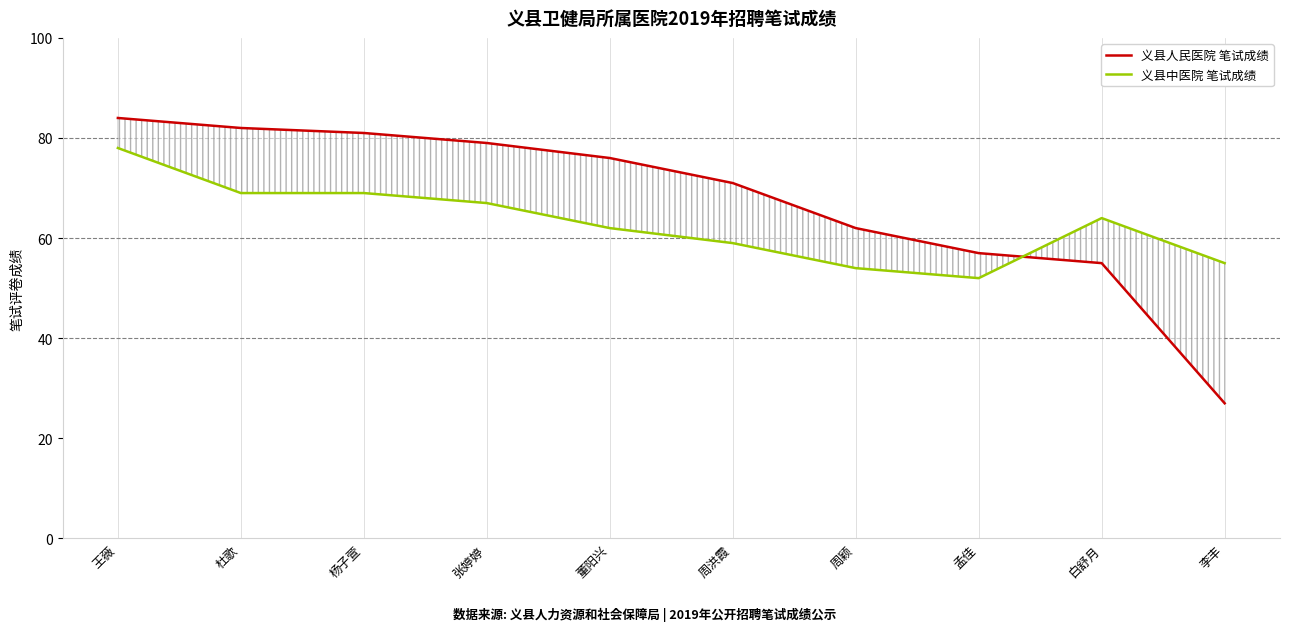

Between which two adjacent categories do 义县人民医院 笔试成绩 and 义县中医院 笔试成绩 first intersect?

孟佳 and 白舒月